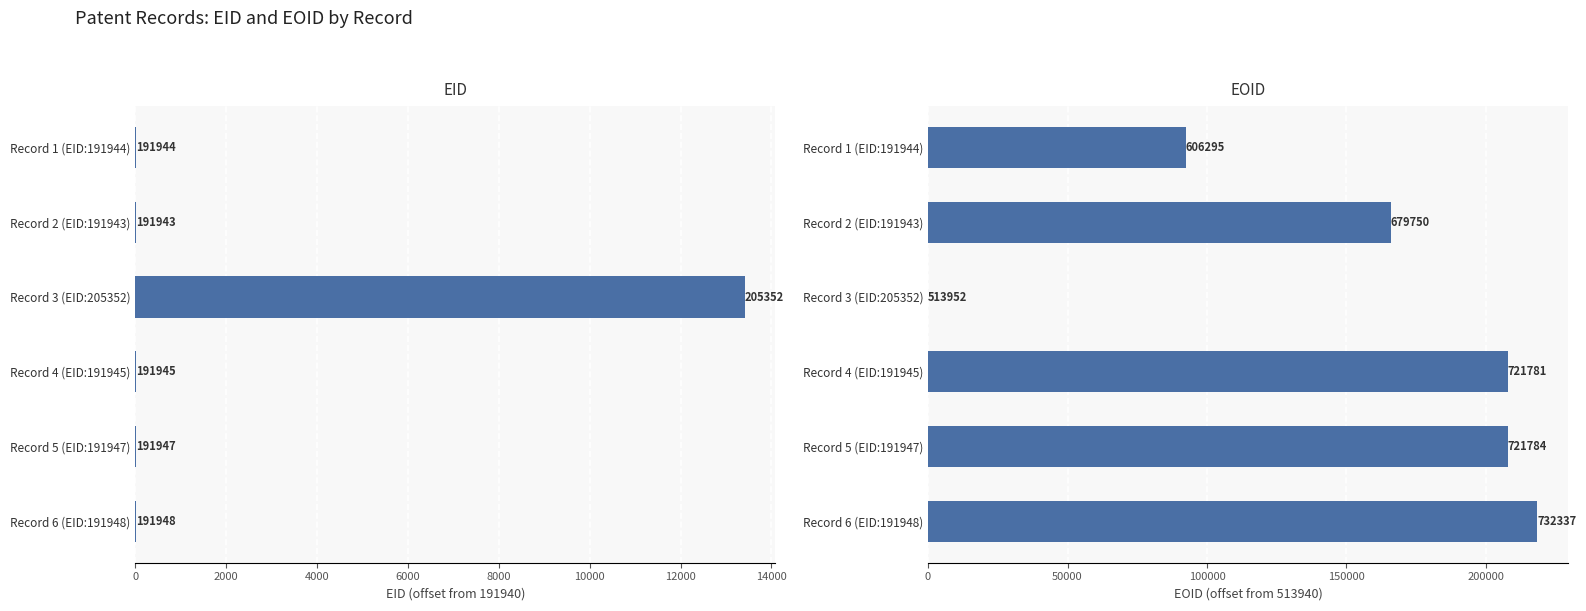

At how many categories does at least one series exceed 153414?

4